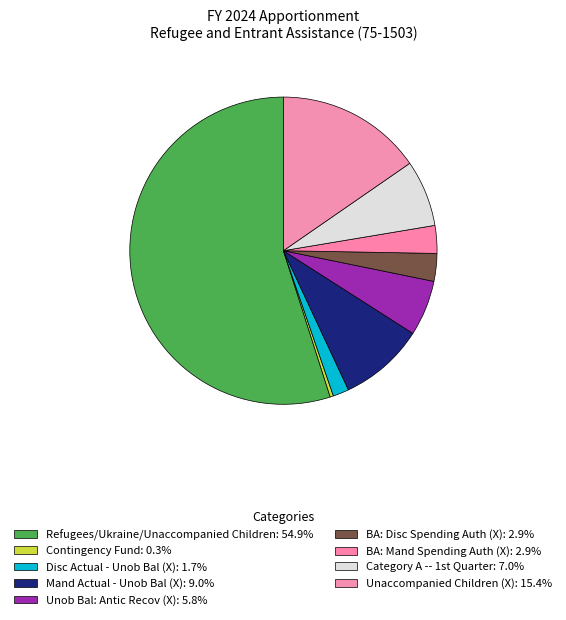

How many segments does this pie chart have?

9